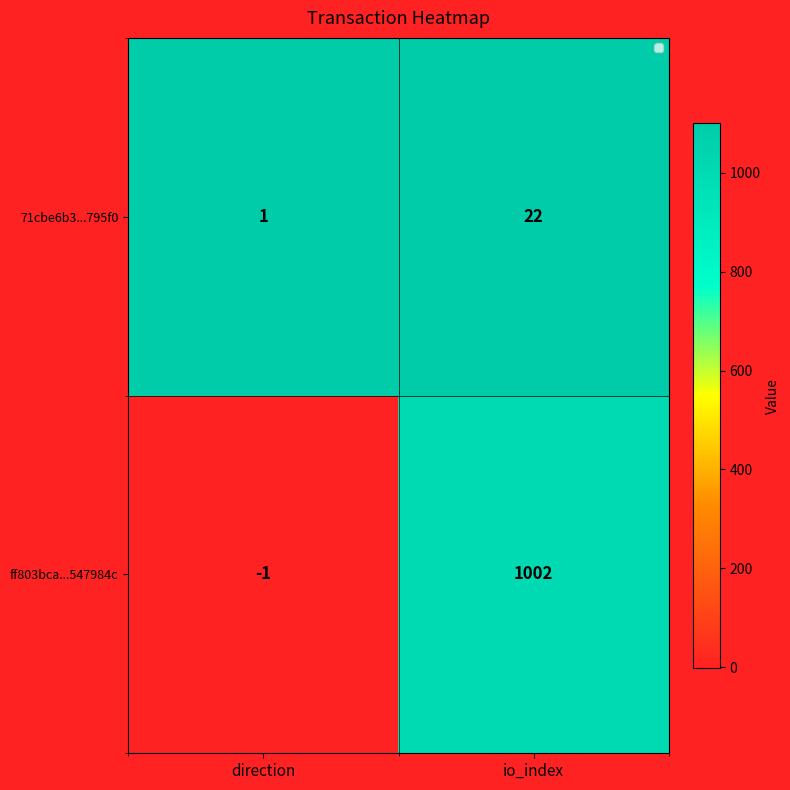

Is it true that the value at direction is 1101?

True